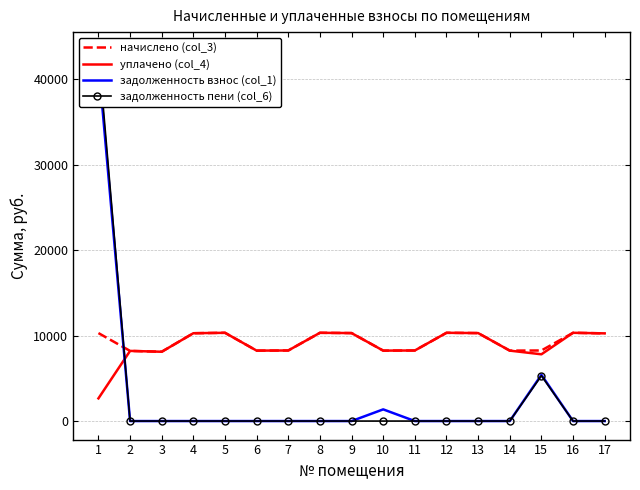

The value of задолженность пени (col_6) at 6 is 17406.2. True or false?

False